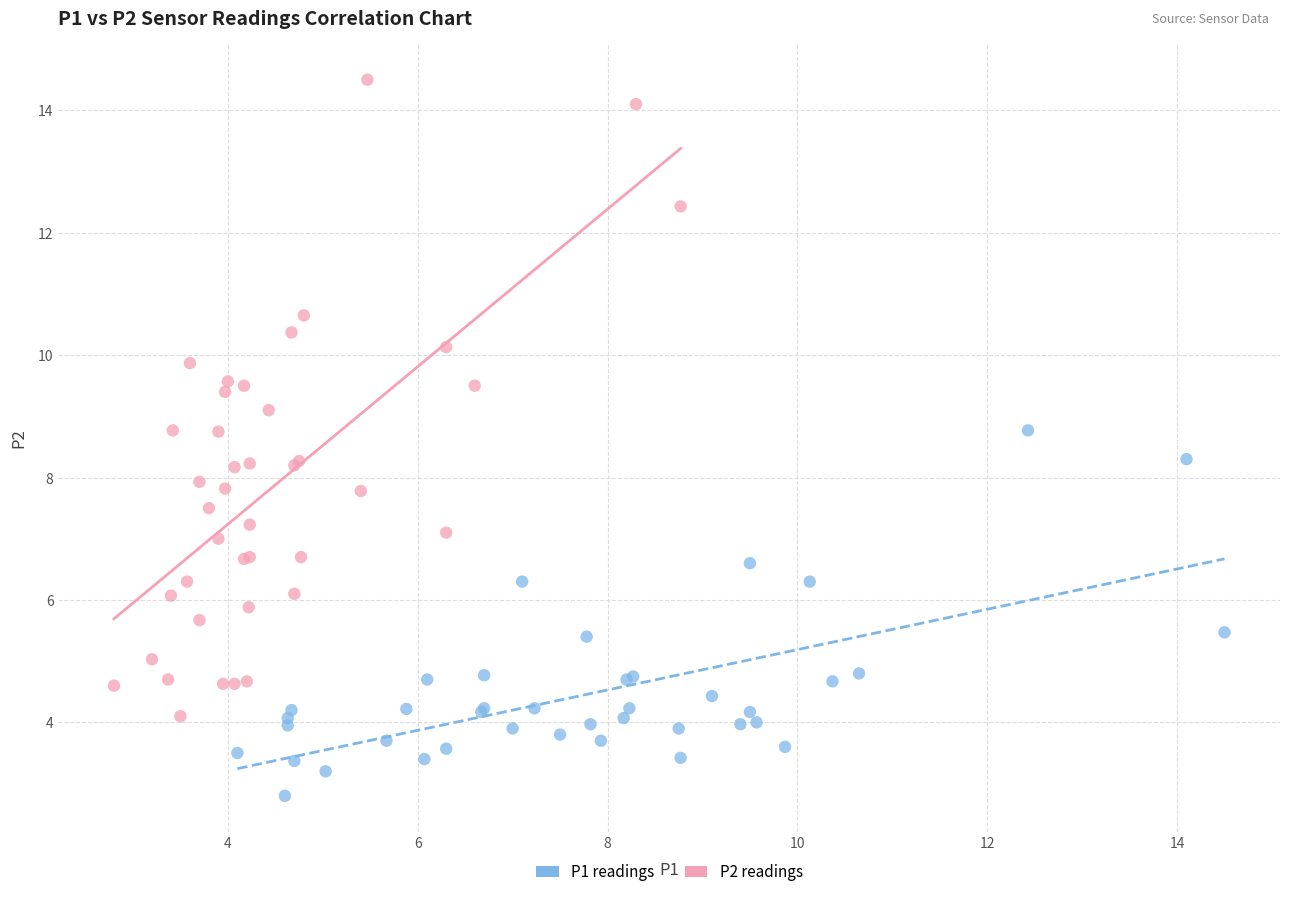

Which series contains the lowest Y value?

P1 readings